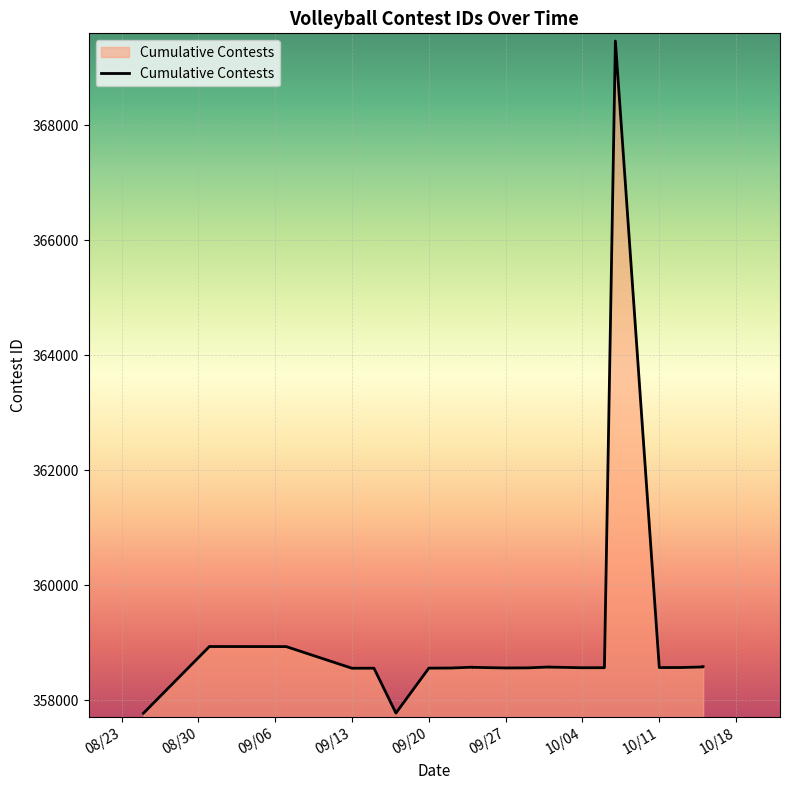

What is the label of the 2nd point from the left?

08/30